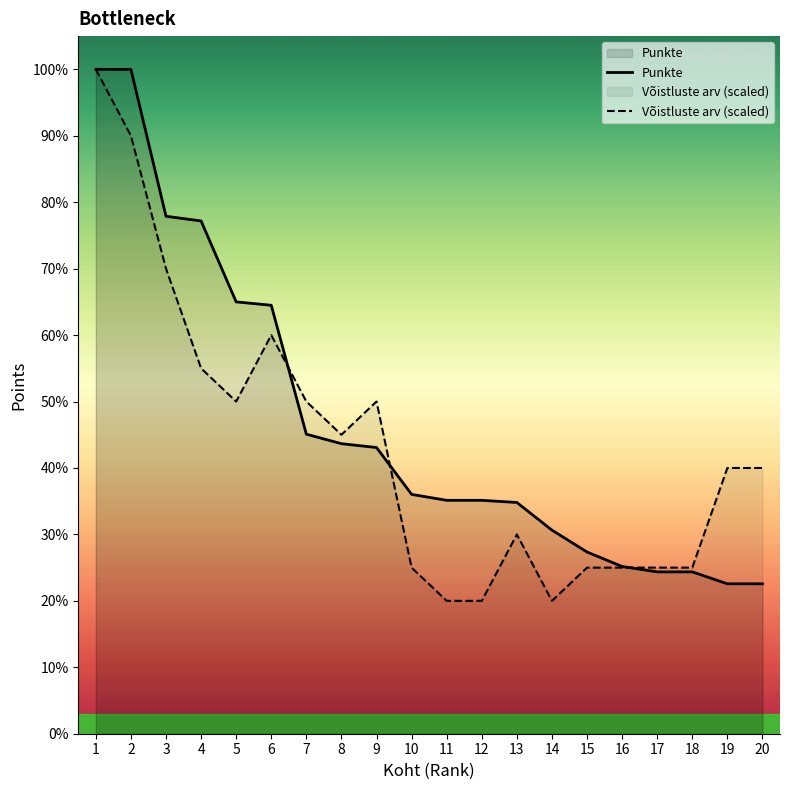

Does the chart display data point markers on the line(s)?

No